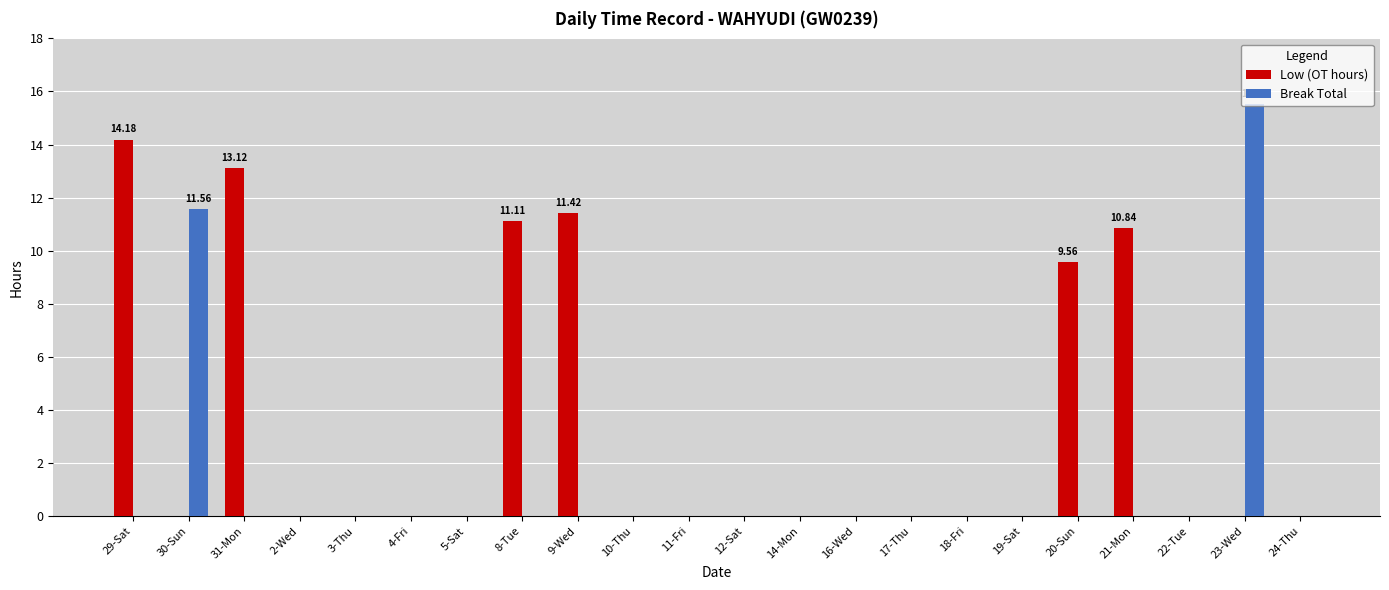

What is the sum of the Low (OT hours) values at 11-Fri and 8-Tue?

11.1